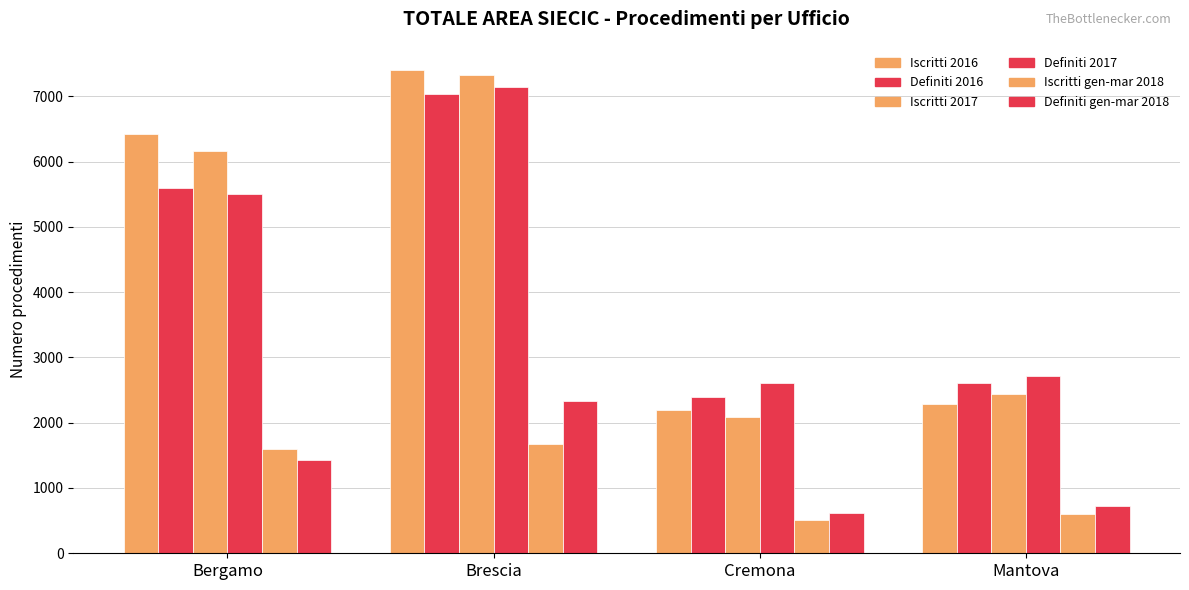

How many values in the Iscritti 2017 series are below 6157?

2